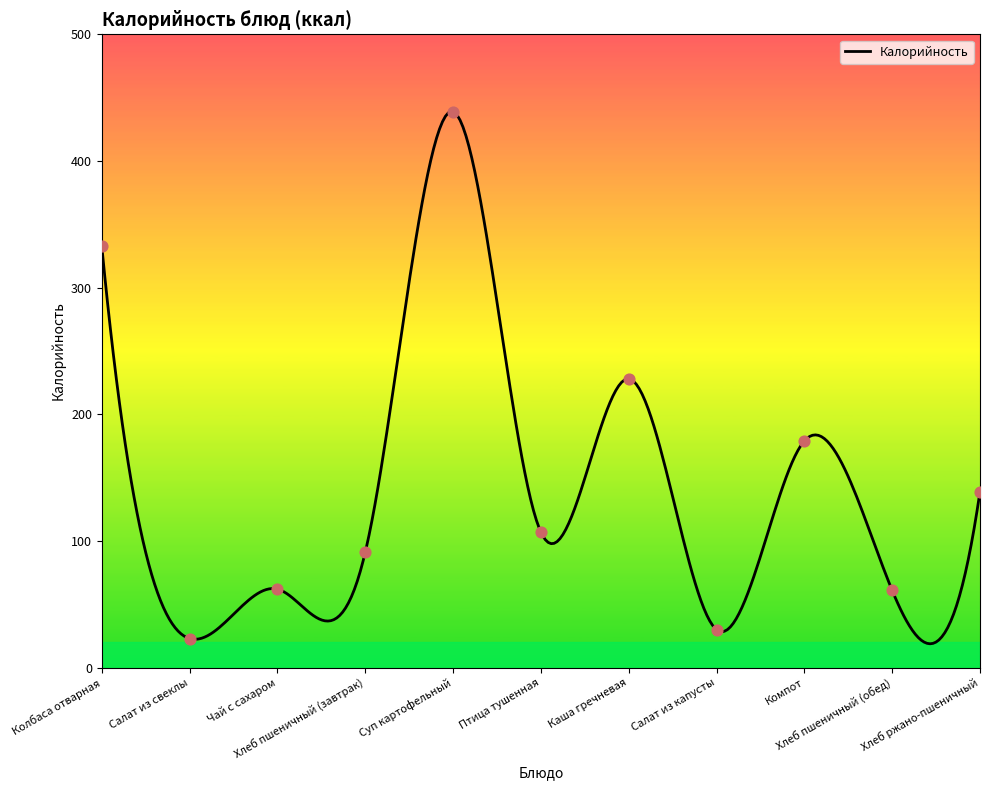

What is the change in value from Салат из свеклы to Чай с сахаром?

+39